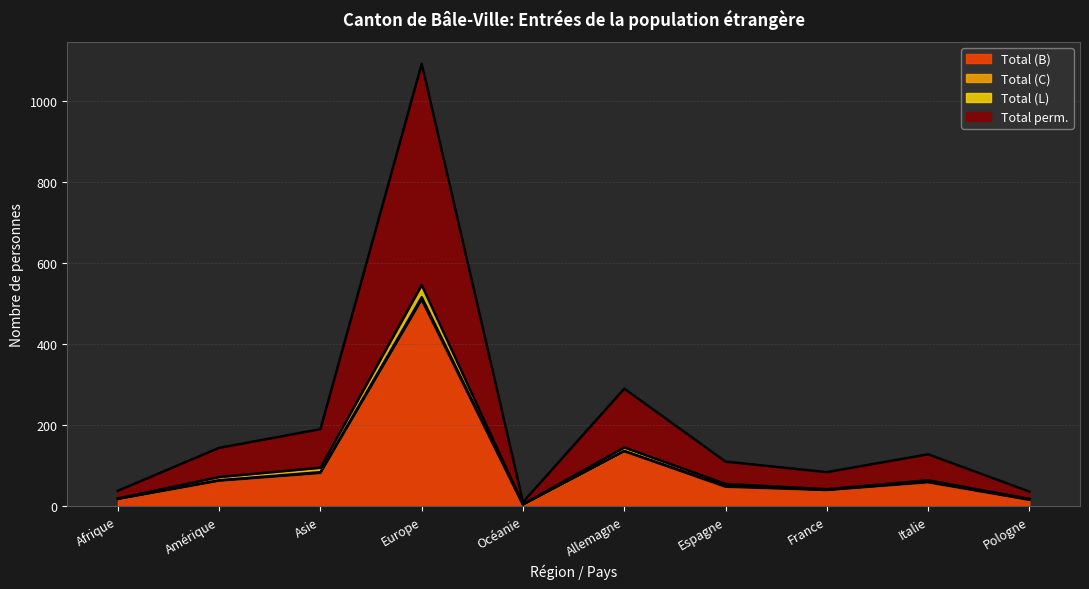

Where is Total (B) nearest to the value 257?

Allemagne